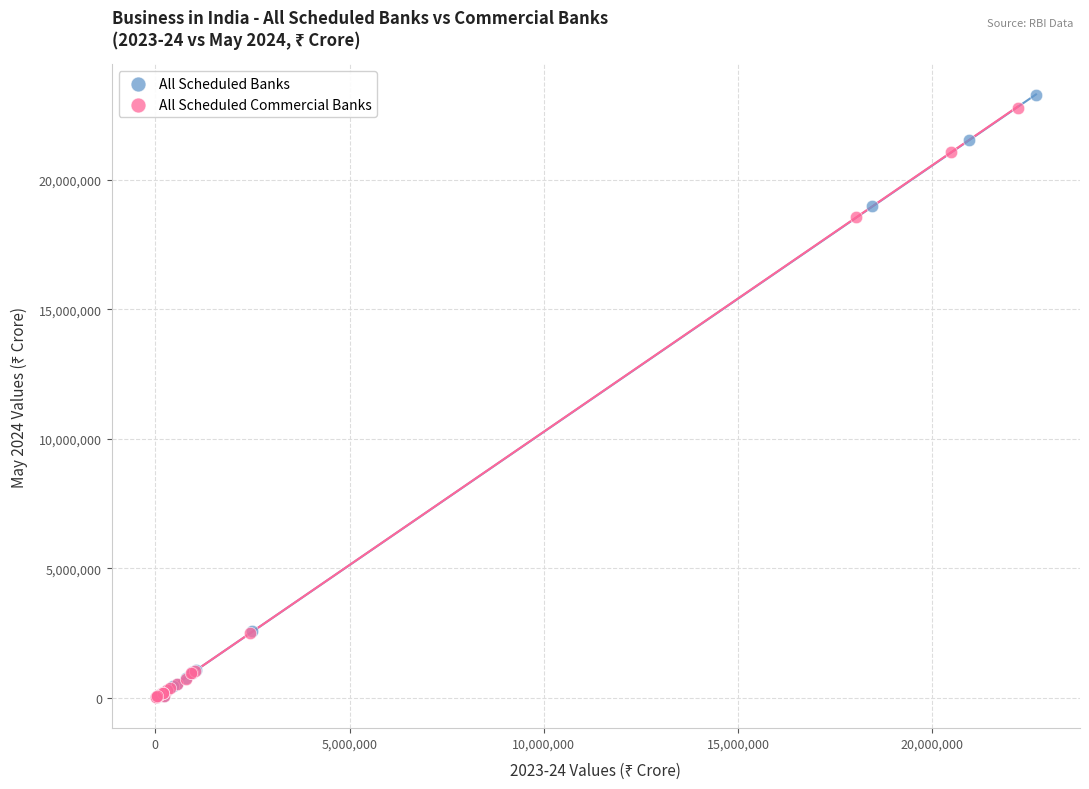

Which series has the widest spread of Y values?

All Scheduled Banks